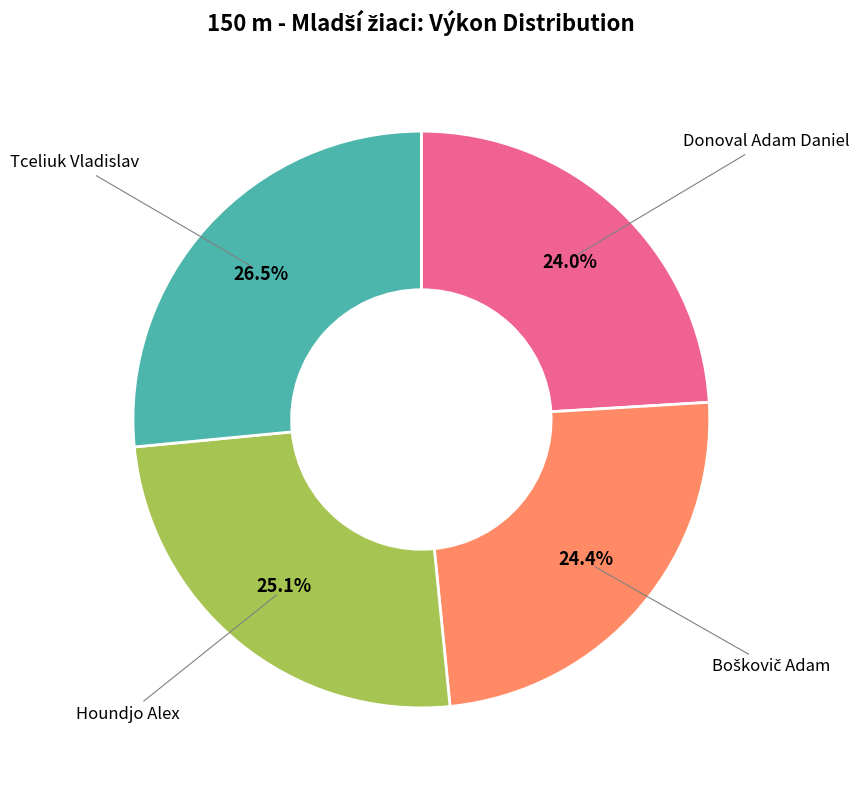

Does any single category account for the majority?

No